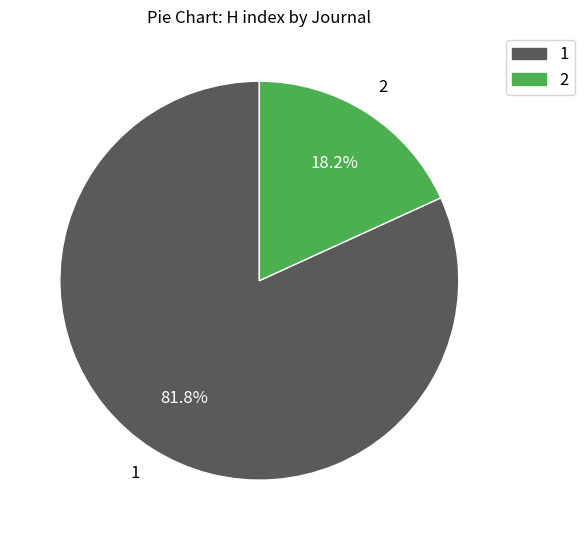

What is the largest slice in the pie chart?

1